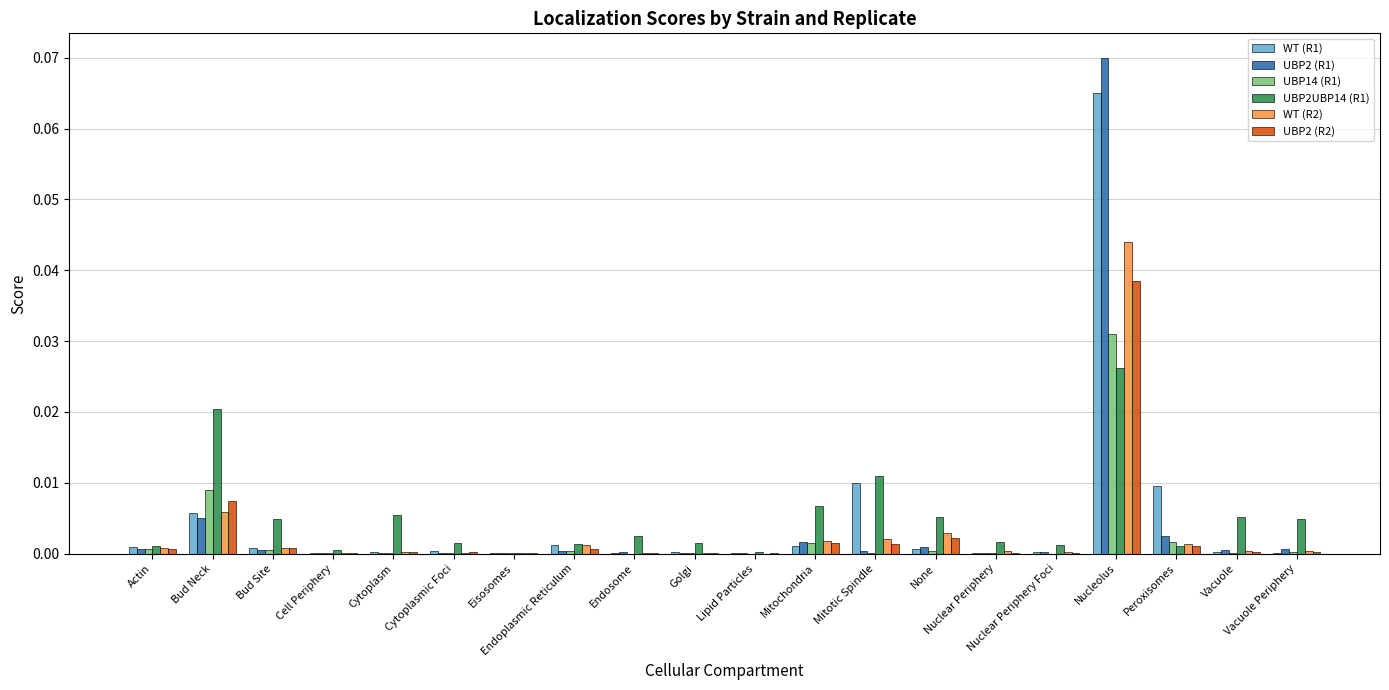

At how many categories does at least one series exceed 0?

20